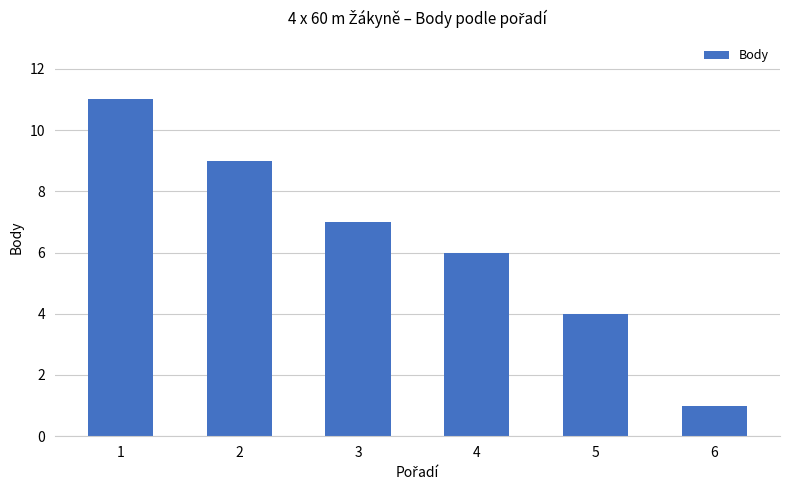

How many series are shown in this chart?

1